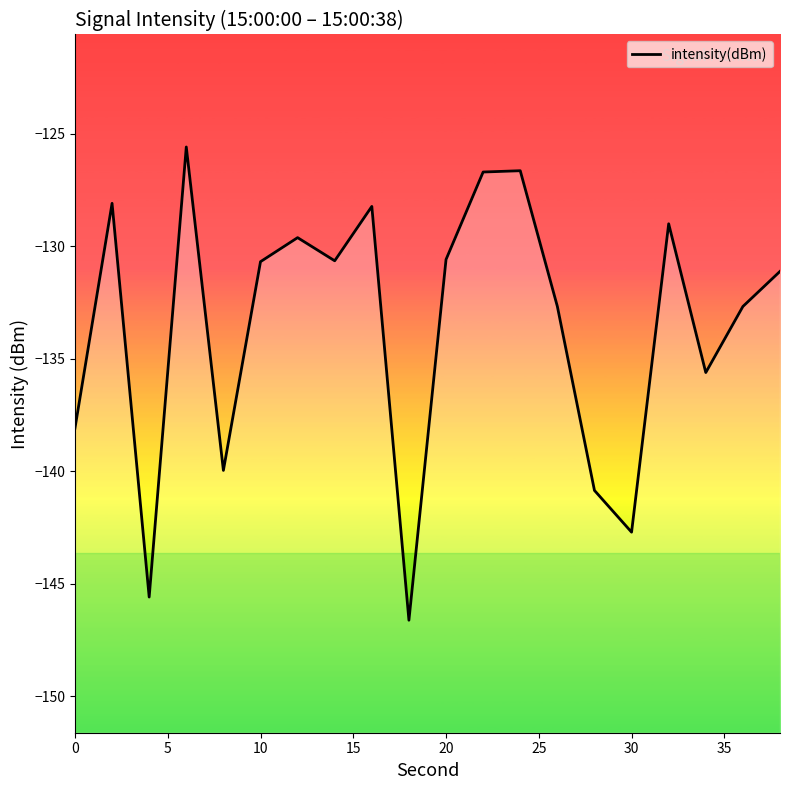

What is the difference between the maximum and minimum values?

21.0